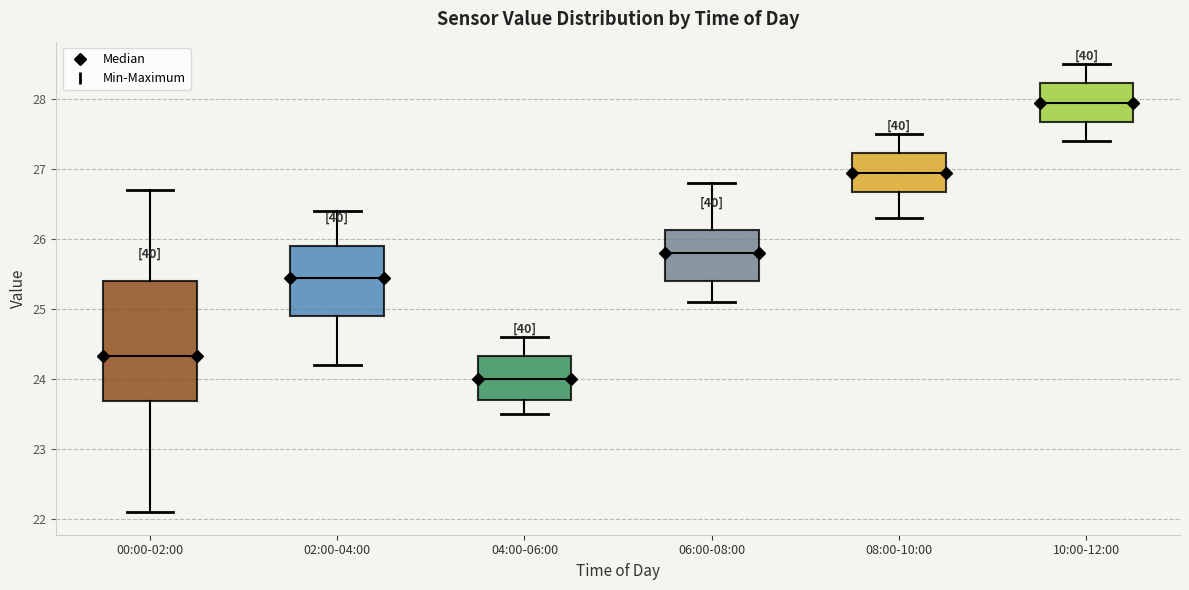

Which box is the tallest, from its lower edge to its upper edge?

00:00-02:00